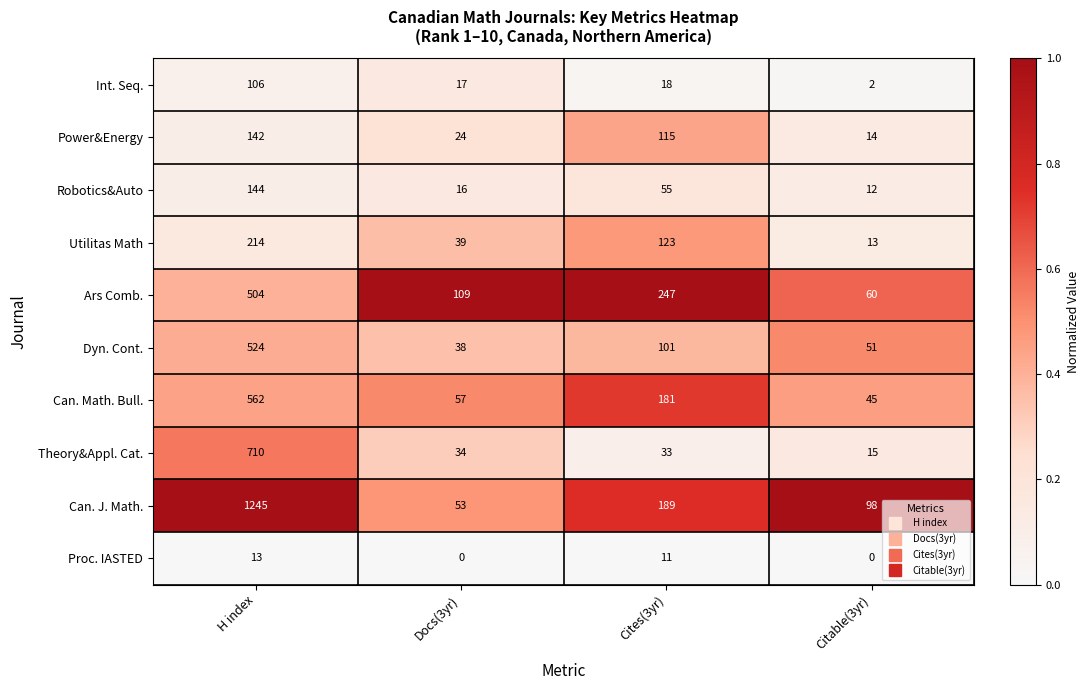

Where does the Utilitas Math series first go above 123?

H index